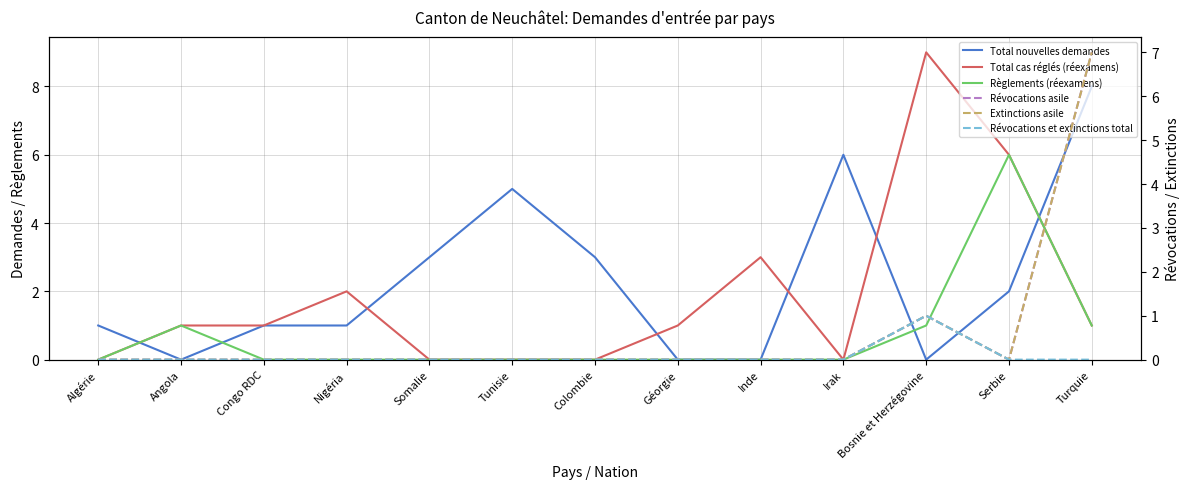

Between Inde and Turquie, which series saw the biggest shift?

Total nouvelles demandes